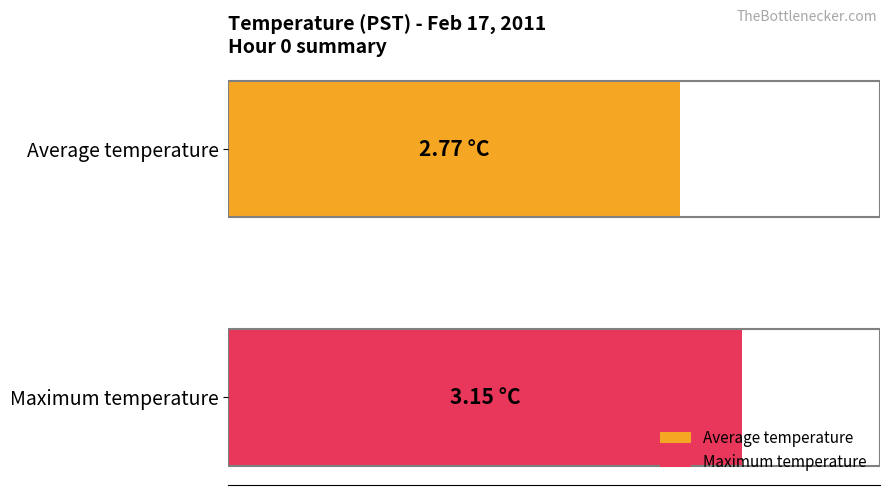

What are all the series names shown in the legend?

Average temperature, Maximum temperature